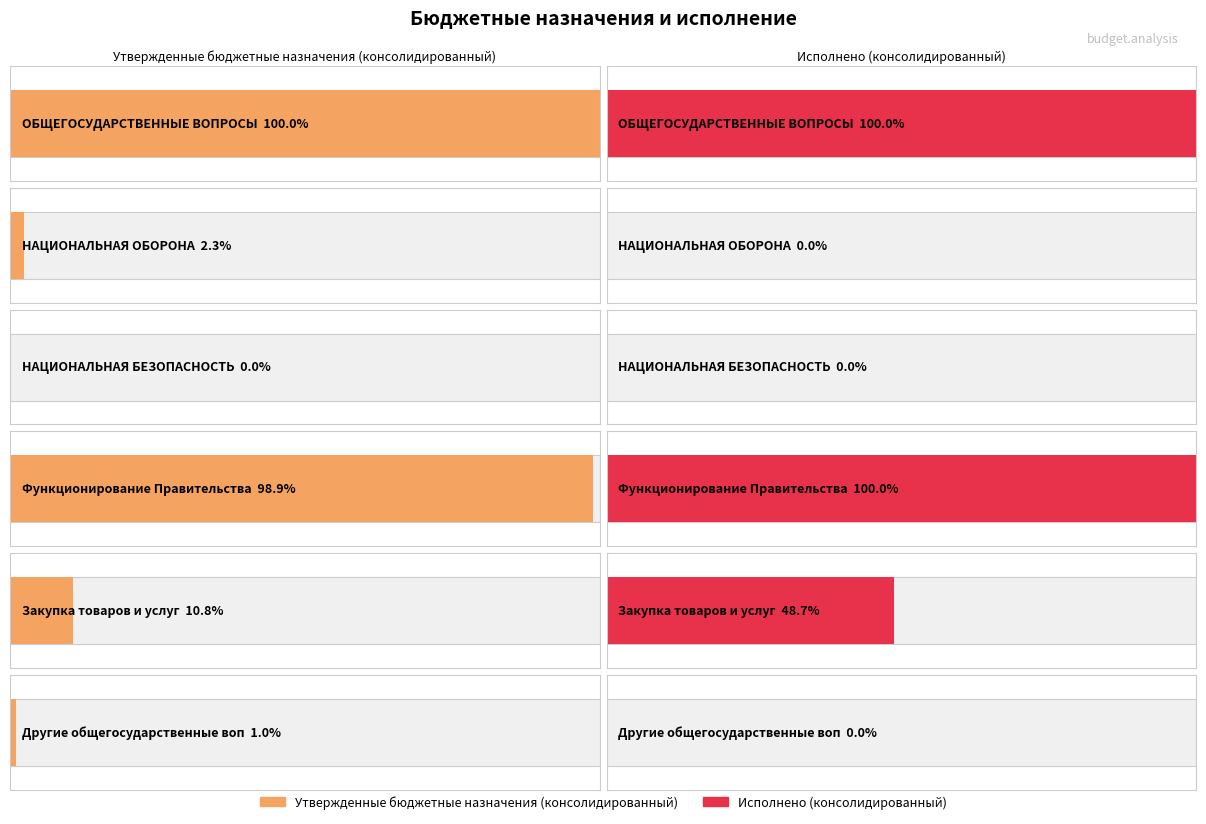

What position from the right is Закупка товаров и услуг?

2